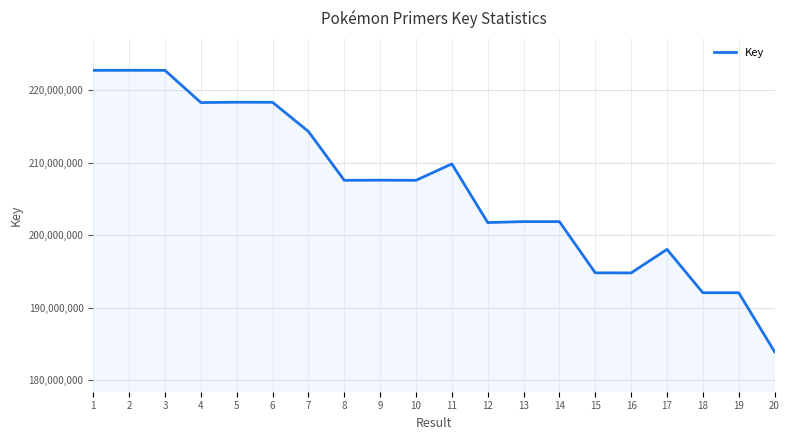

Which has a higher value, 20 or 18?

18